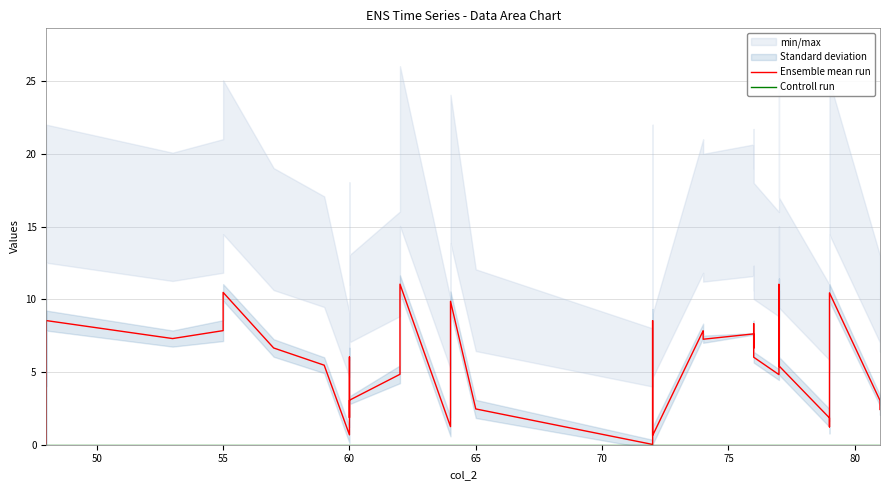

Which series has the largest range (max minus min)?

Ensemble mean run